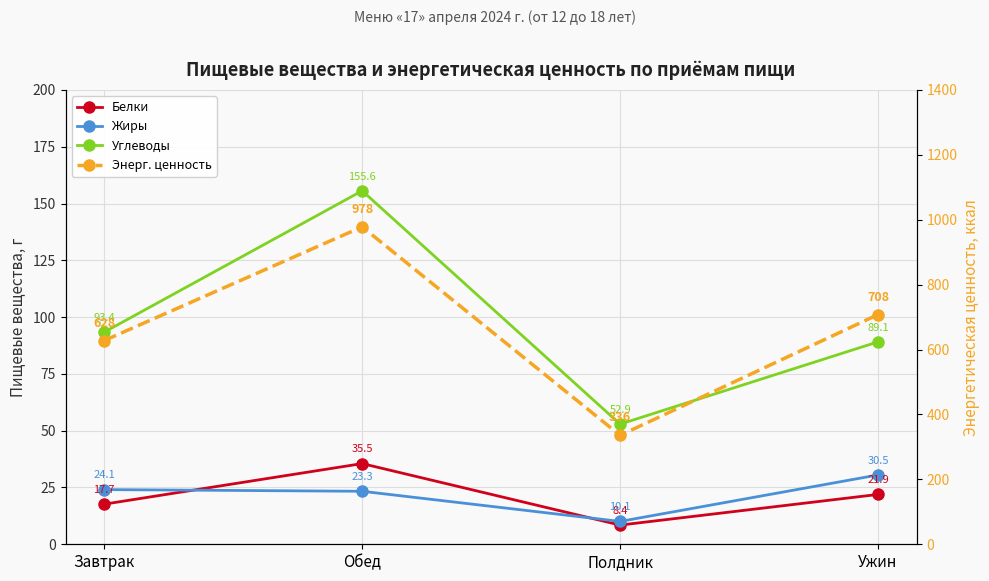

Where is the first local minimum for Углеводы?

Полдник